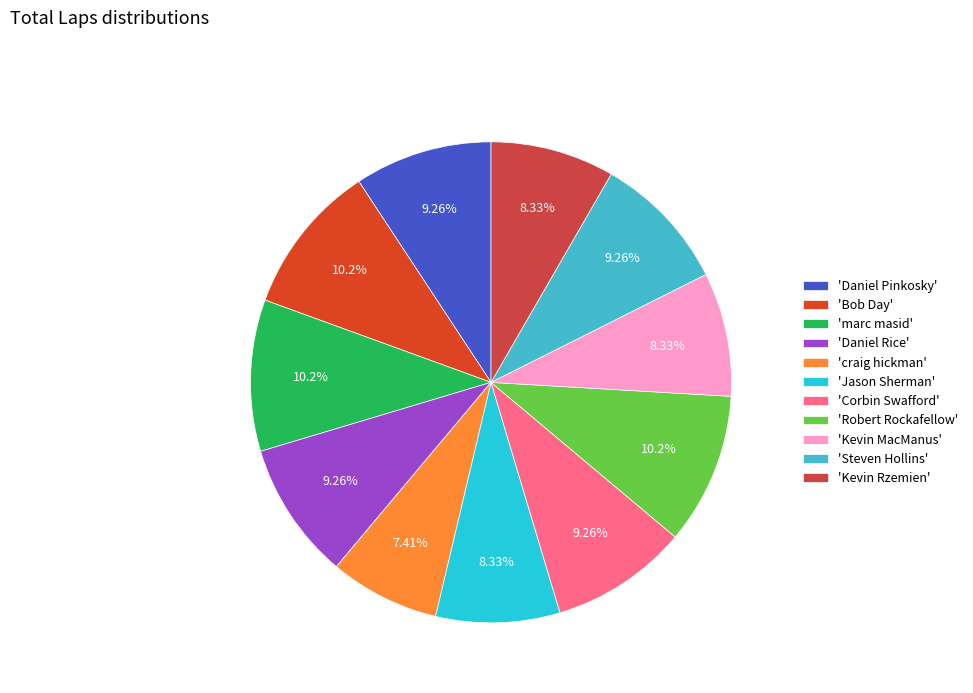

Does any single category account for the majority?

No